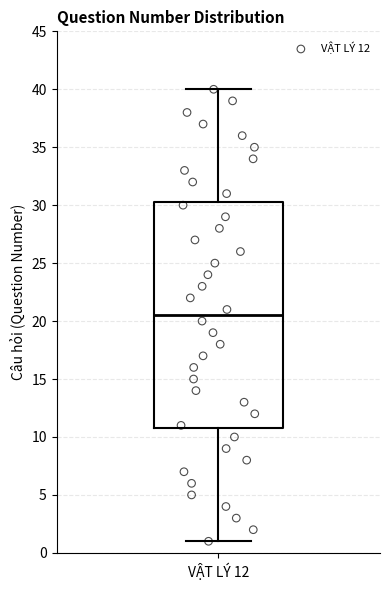

Where does the median line of the box for VẬT LÝ 12 sit on the y-axis? The values are not printed on the chart, so give them approximately, as read against the axis.

20.5